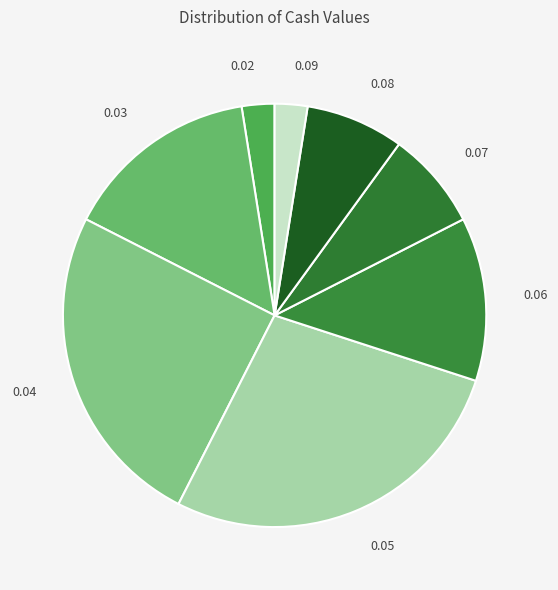

Combined, do 0.07 and 0.03 account for over 50%?

No